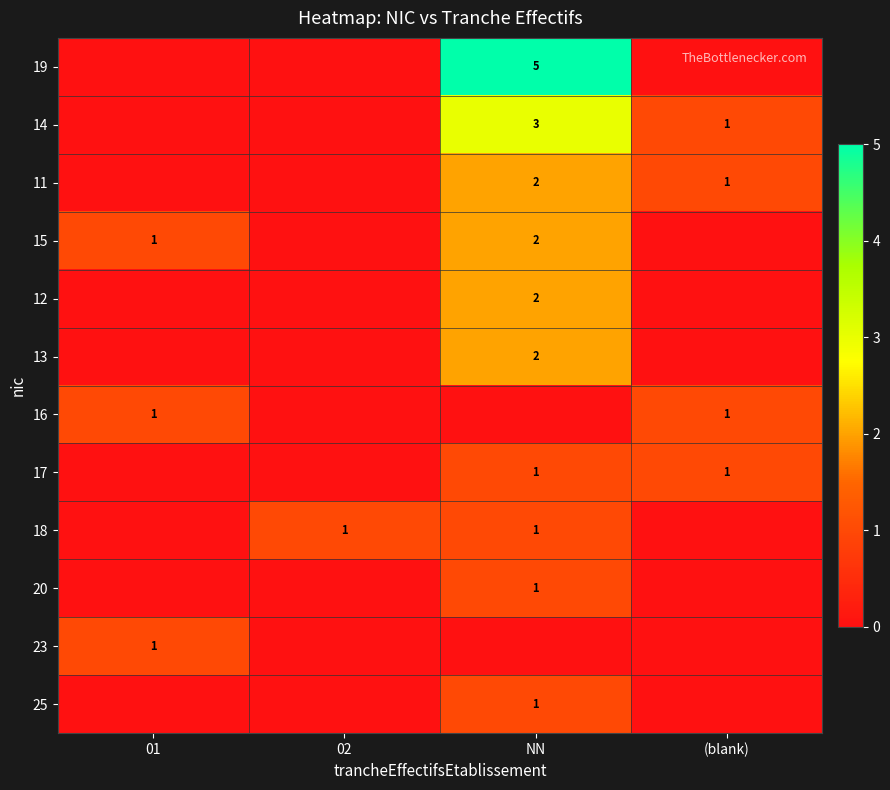

The value of 15 at NN is 2. True or false?

True